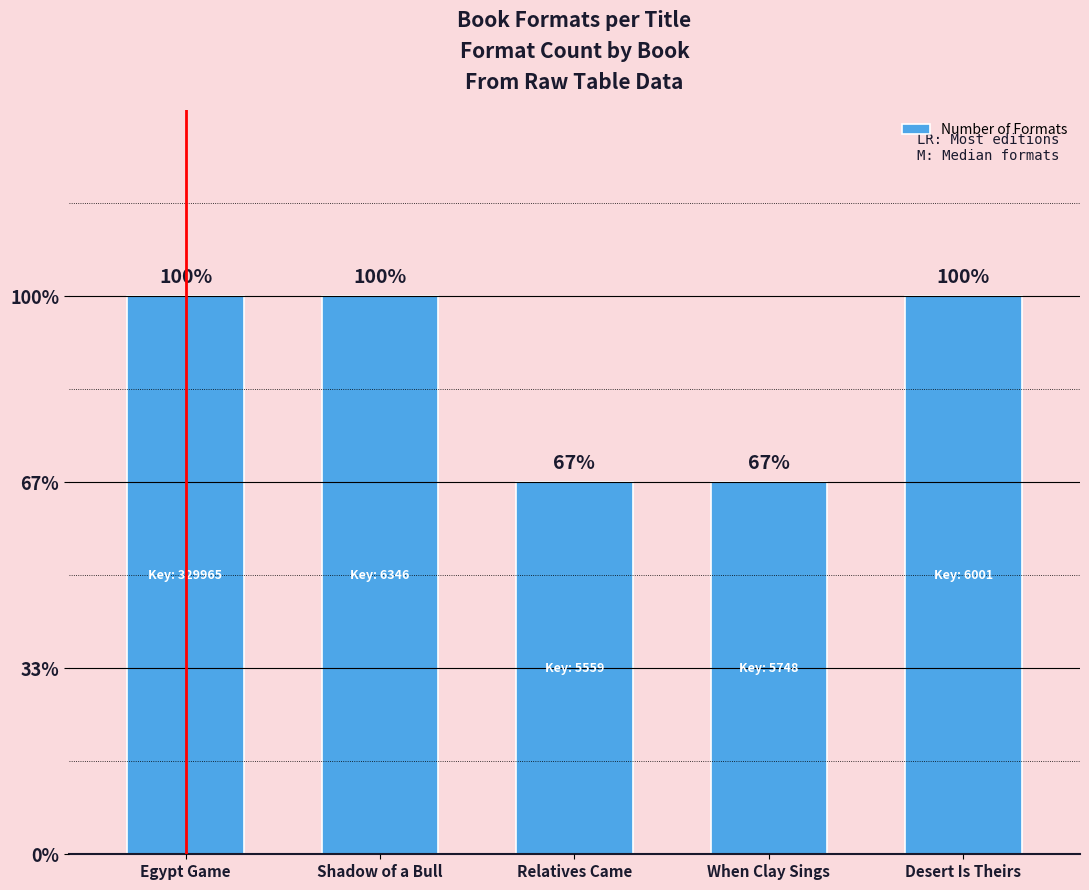

Does the chart contain any negative values?

No